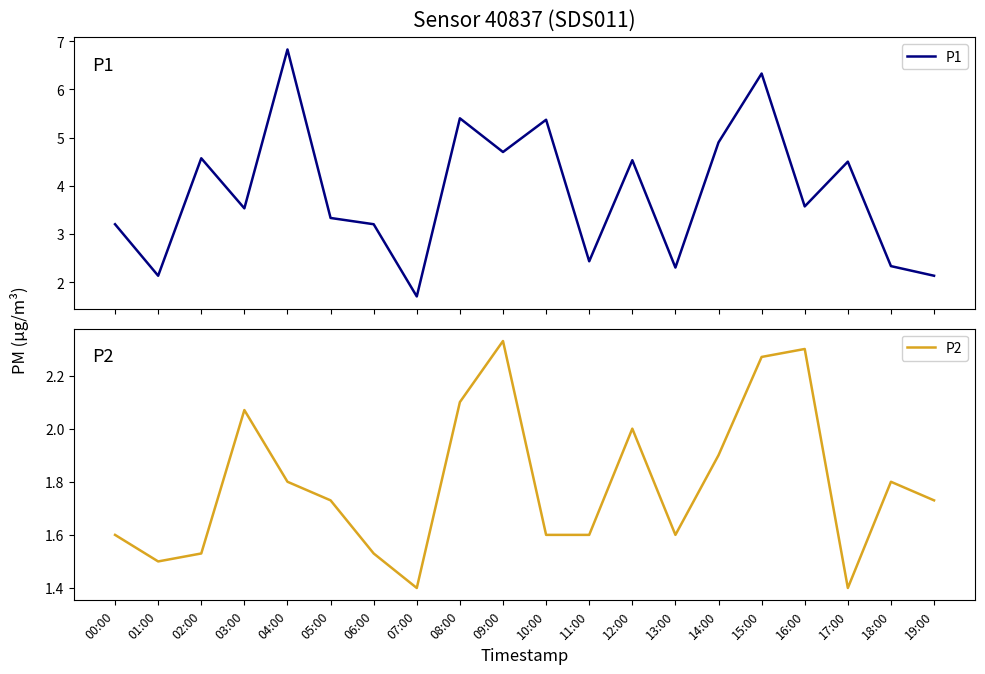

Which category has the lowest value in the P2 series?

07:00